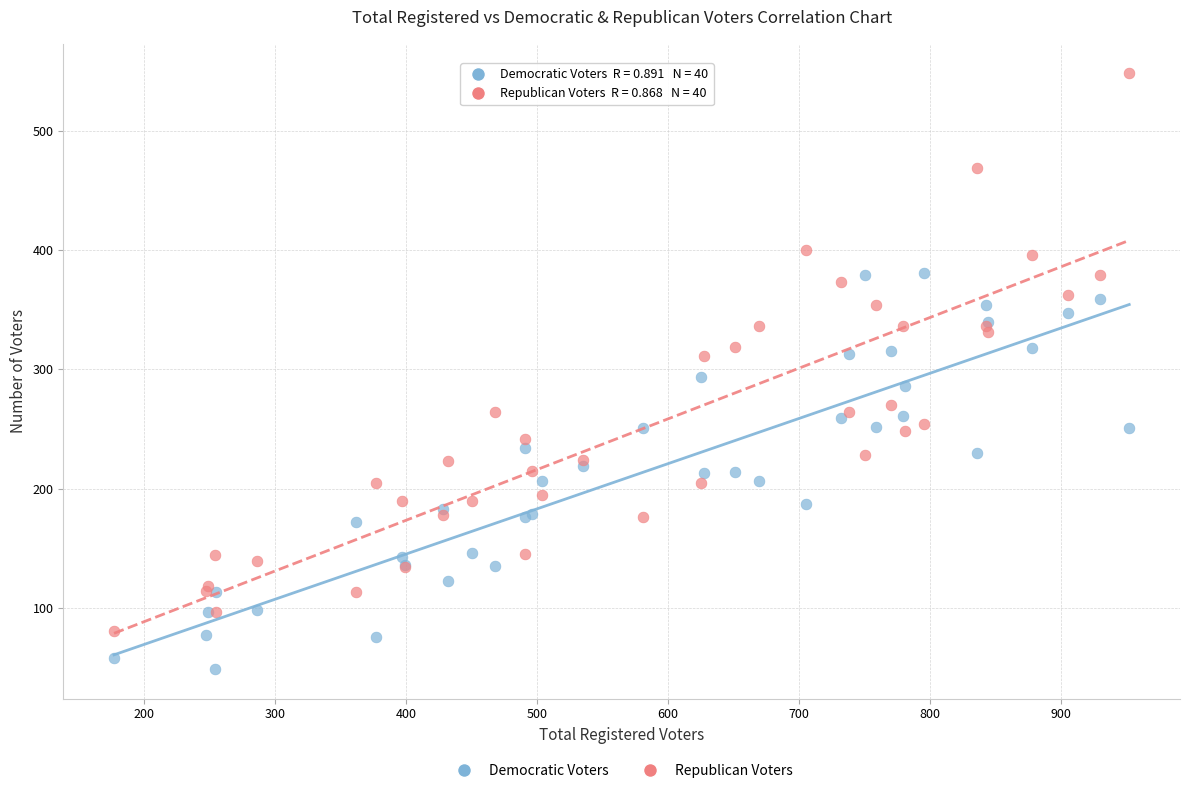

Which series reaches the minimum Y coordinate?

Democratic Voters